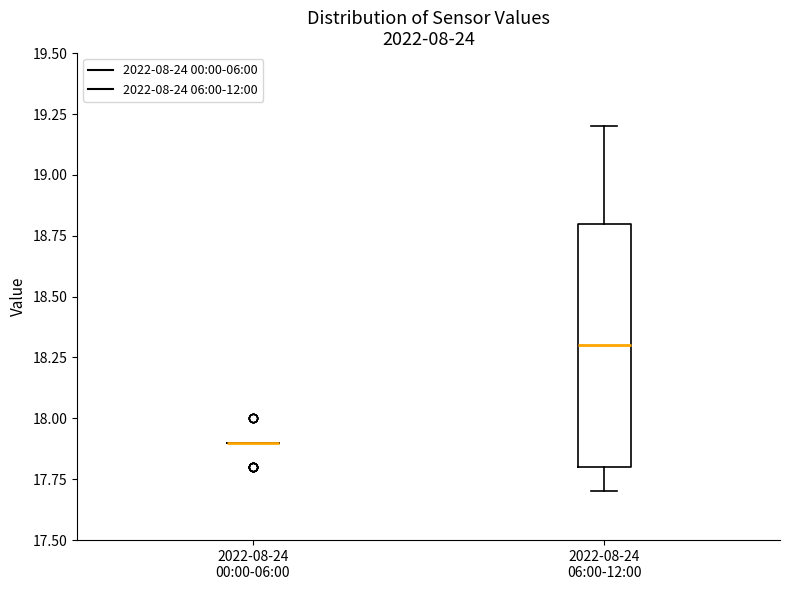

Comparing the boxes themselves (not the whiskers), which one is the tallest?

2022-08-24 06:00-12:00